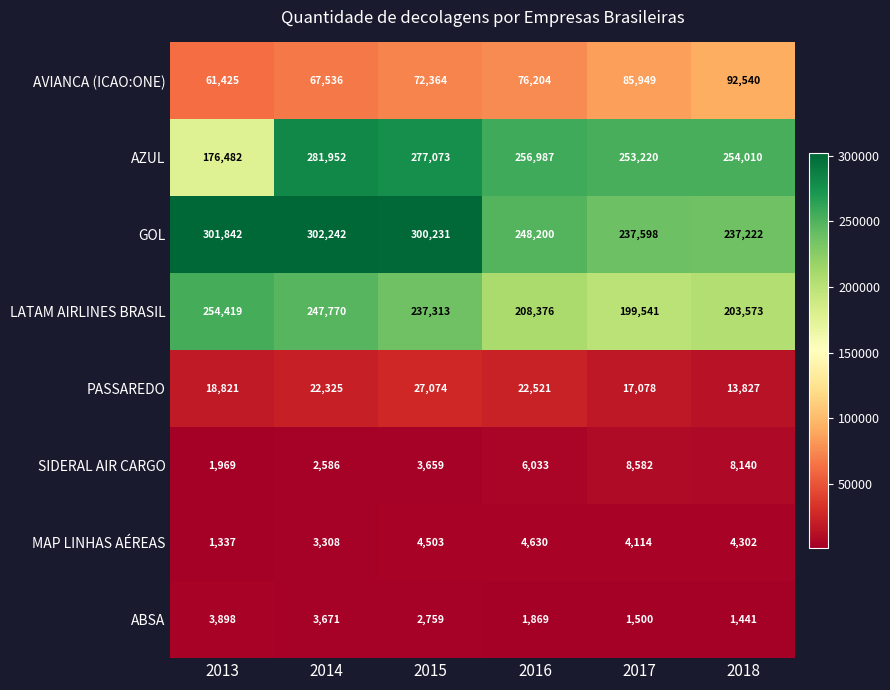

List the series in order of their peak value, highest first.

GOL, AZUL, LATAM AIRLINES BRASIL, AVIANCA (ICAO:ONE), PASSAREDO, SIDERAL AIR CARGO, MAP LINHAS AÉREAS, ABSA